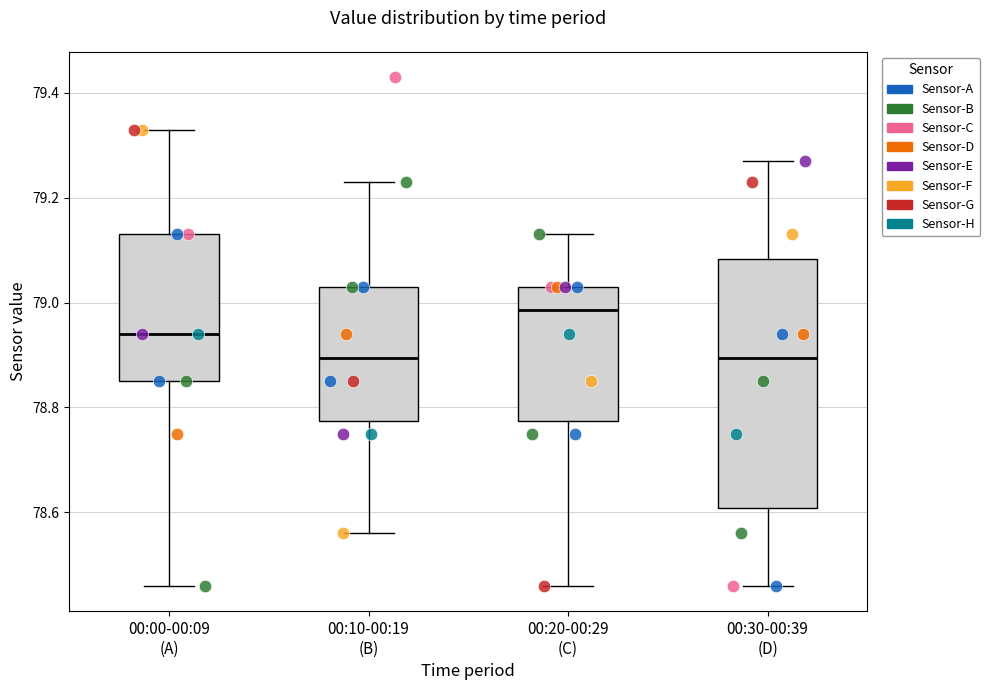

Reading left to right, transcribe this box plot: for each box, give where its median line is, the range the box spans, and where its two whiskers end, as read against the y-axis. The values are not printed on the chart, so give them approximately, as read against the axis.

00:00-00:09 (A): median 78.94, box 78.86 to 79.14, whiskers 78.46 to 79.34
00:10-00:19 (B): median 78.90, box 78.78 to 79.04, whiskers 78.56 to 79.24
00:20-00:29 (C): median 78.98, box 78.78 to 79.04, whiskers 78.46 to 79.14
00:30-00:39 (D): median 78.90, box 78.60 to 79.08, whiskers 78.46 to 79.28